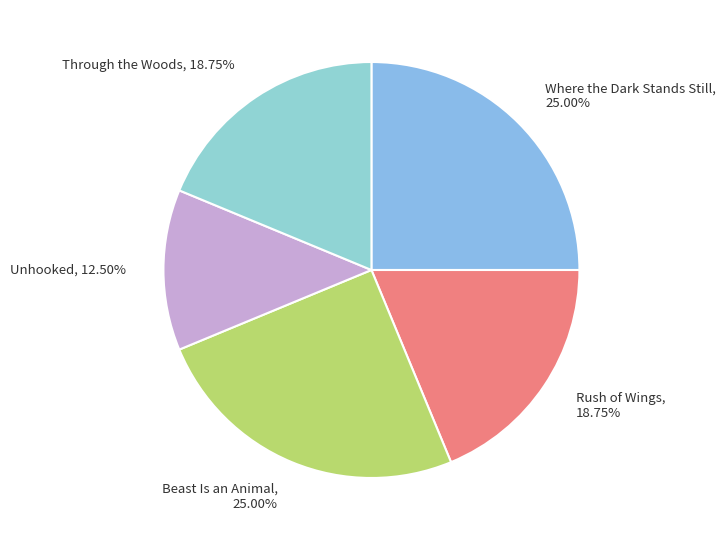

Combined, do Unhooked, 12.50% and Through the Woods, 18.75% account for over 50%?

No